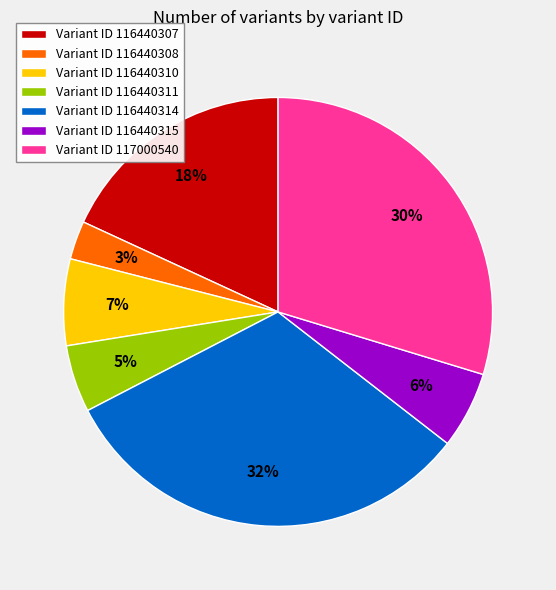

True or false: Variant ID 116440307 accounts for 18% of the total.

True